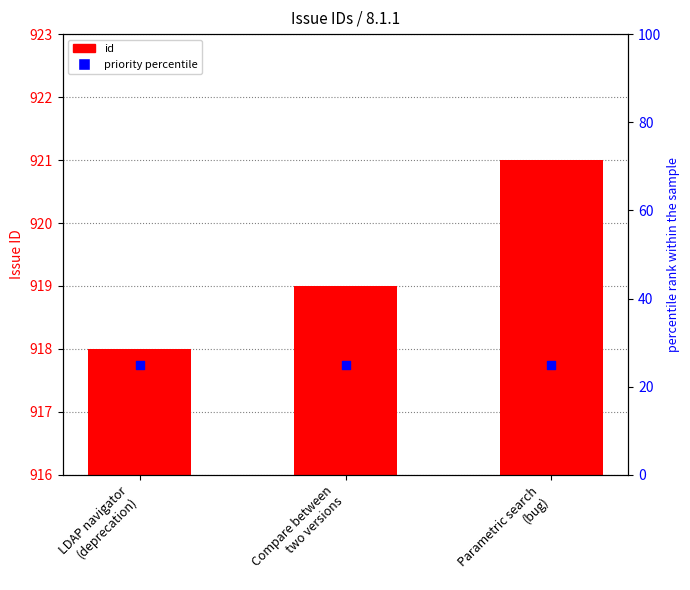

At which category is the sum across all series the highest?

Parametric search
(bug)